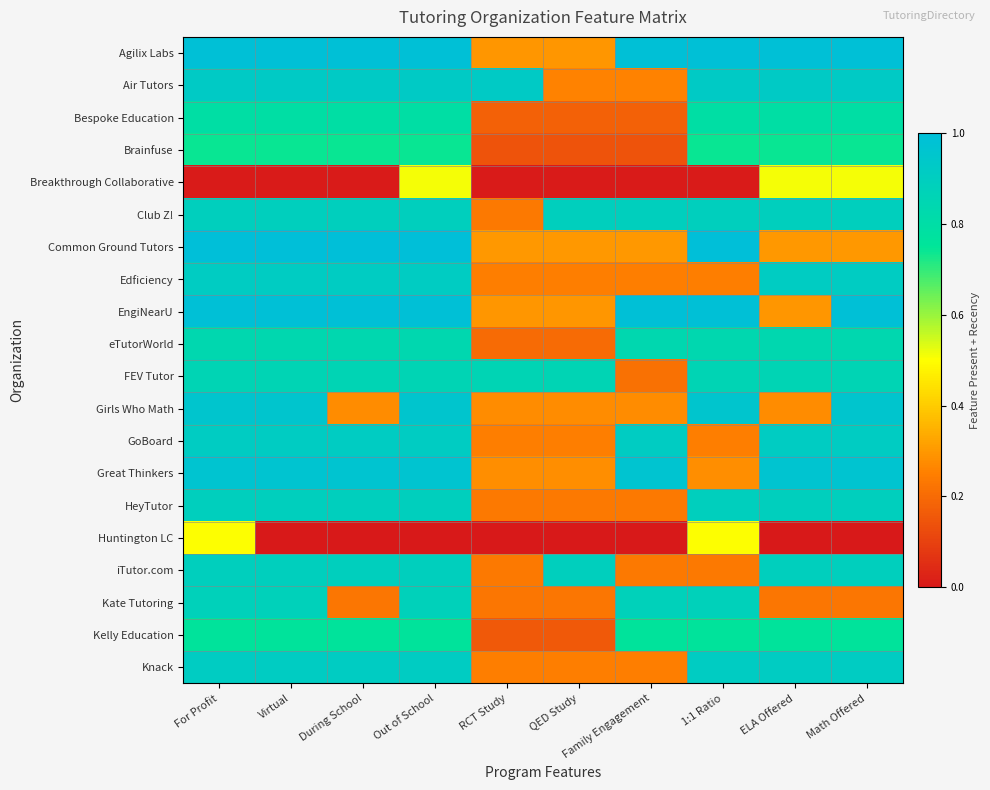

At which category is the sum across all series the highest?

Out of School